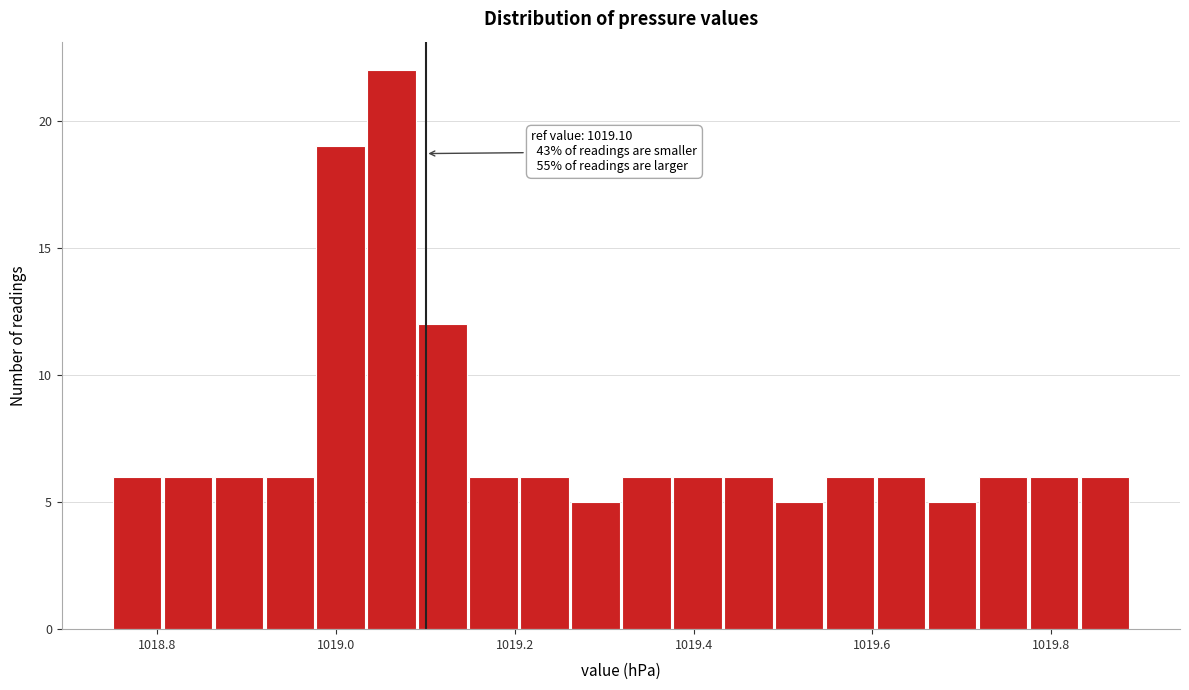

Around what value on the x-axis is the tallest bar? Give the approximate position of its centre, as read against the axis.

1019.06